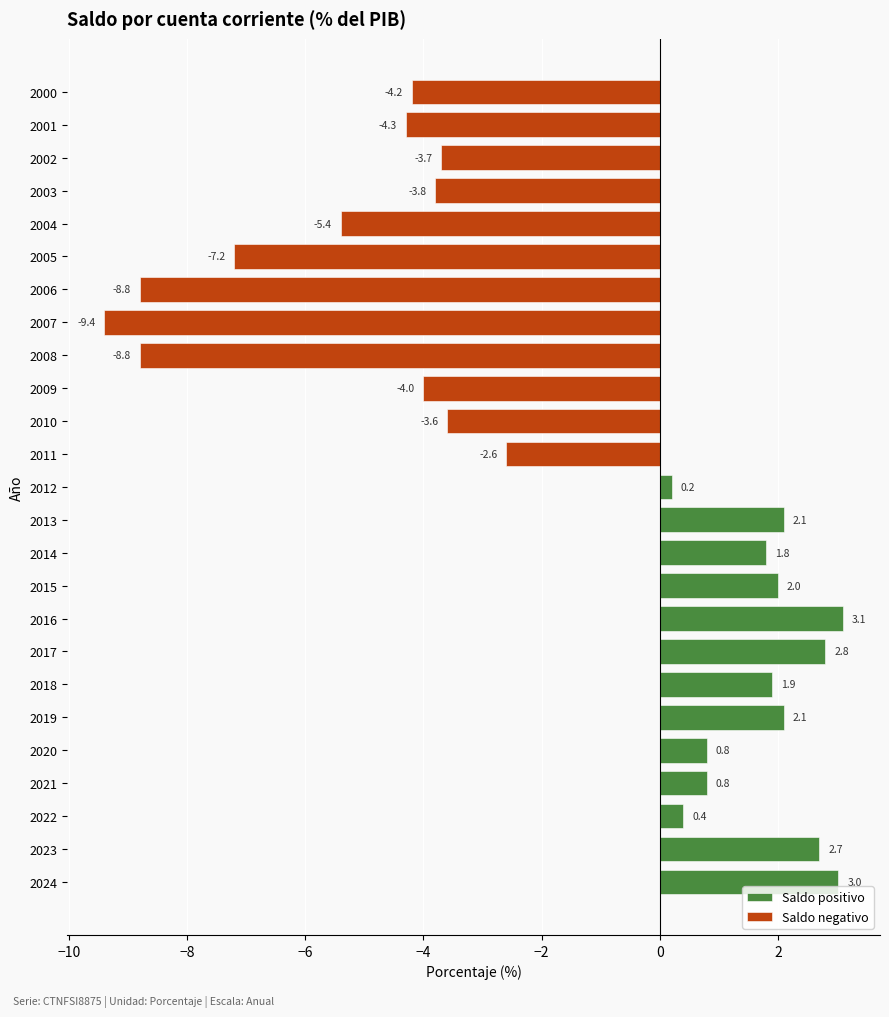

List the labels in order of value, smallest first.

2007, 2008, 2006, 2005, 2004, 2001, 2000, 2009, 2003, 2002, 2010, 2011, 2012, 2022, 2021, 2020, 2014, 2018, 2015, 2019, 2013, 2023, 2017, 2024, 2016